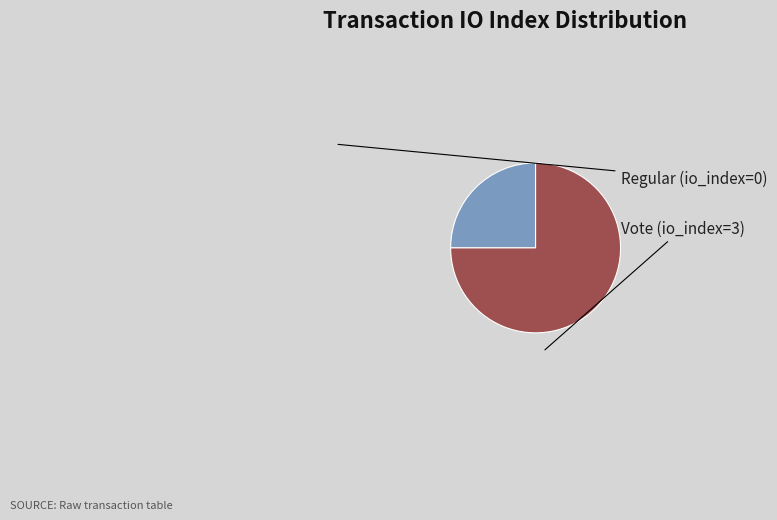

How many segments does this pie chart have?

2